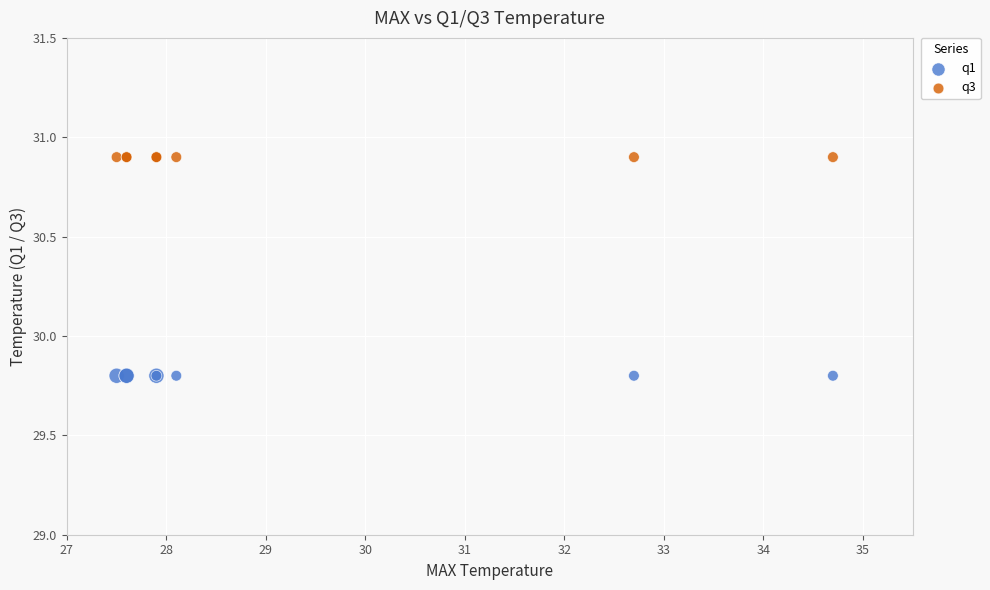

Which series reaches the minimum Y coordinate?

q1